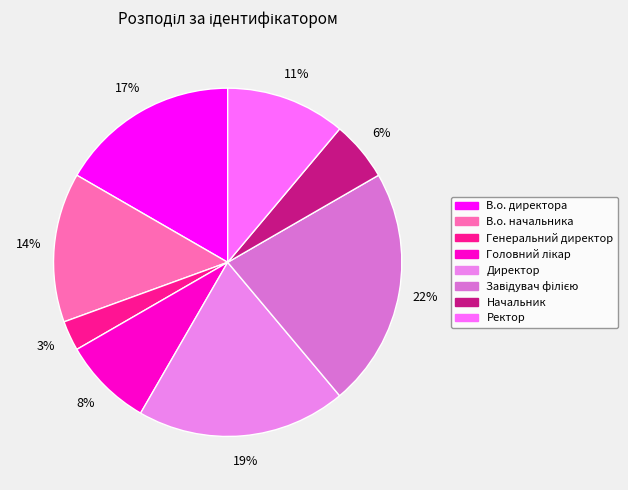

To the nearest percent, what is the average slice percentage?

12%